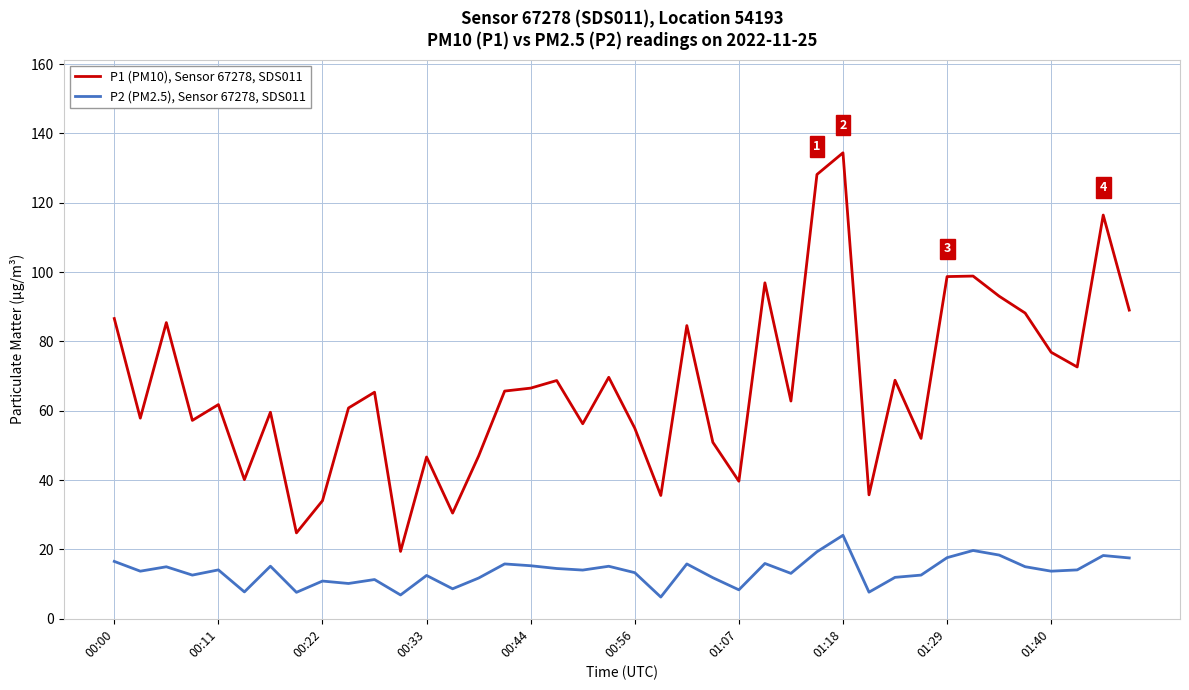

True or false: P1 (PM10), Sensor 67278, SDS011 and P2 (PM2.5), Sensor 67278, SDS011 intersect in this chart.

False